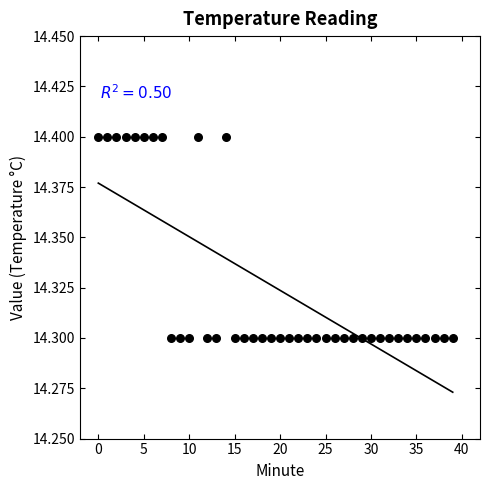

Count the number of points in this scatter plot.

40